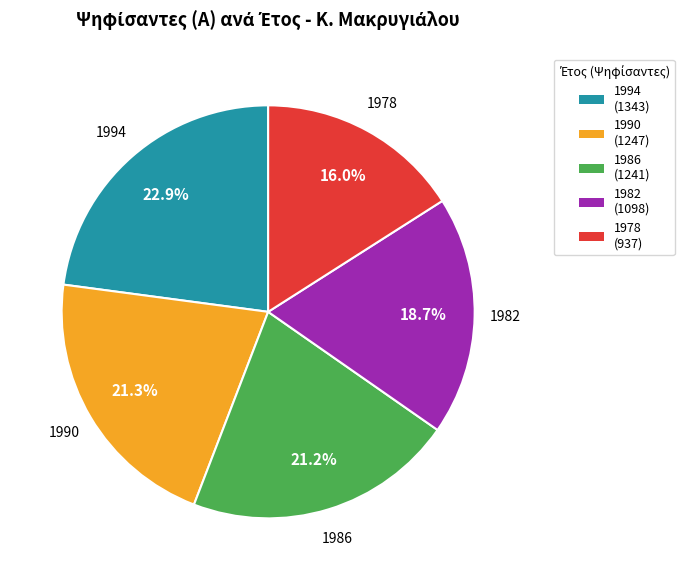

What is the smallest slice in the pie chart?

1978